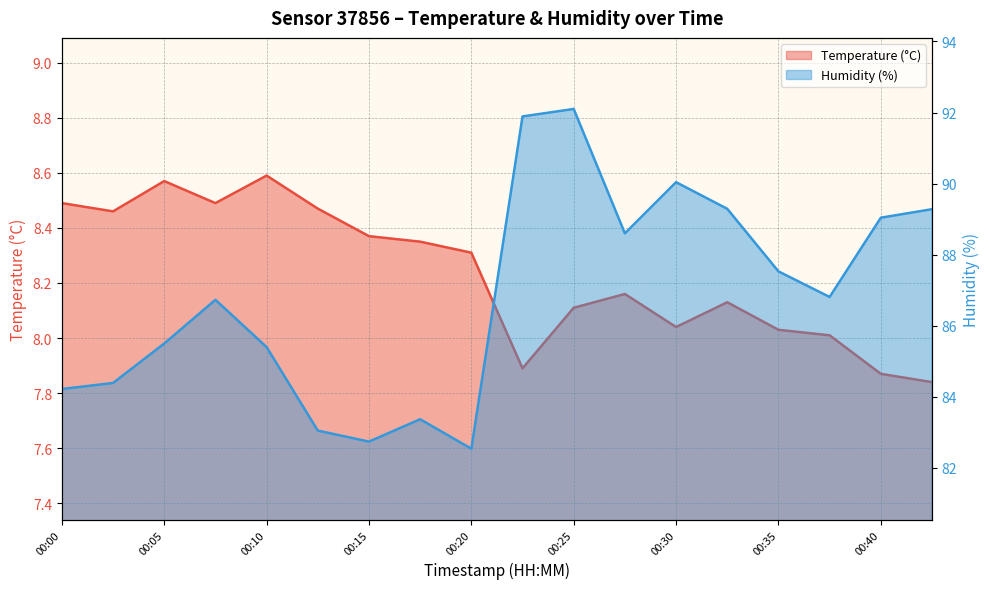

List the series in order of their peak value, lowest first.

Temperature (°C), Humidity (%)